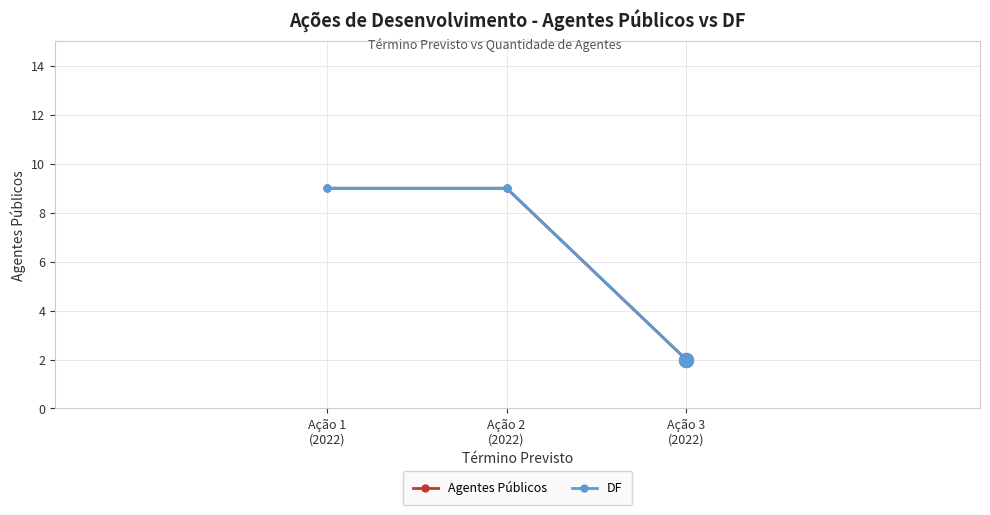

What is the average value of the DF series?

7